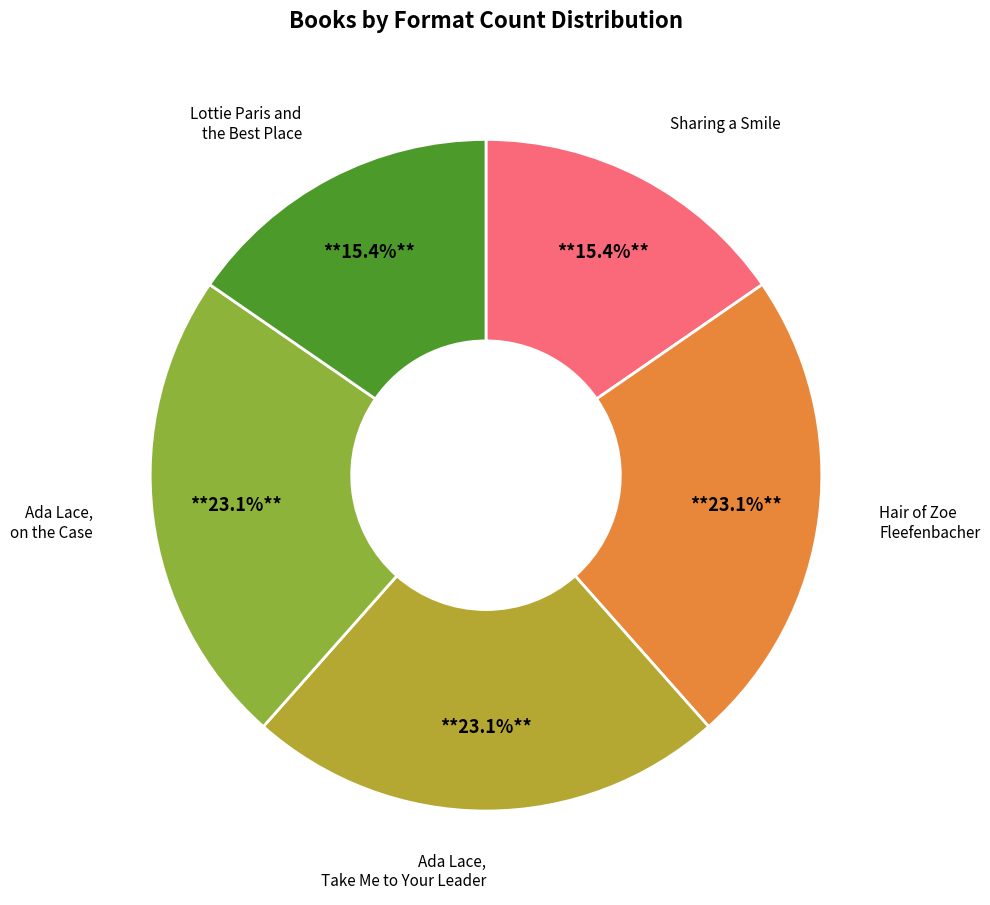

Does any single category account for the majority?

No